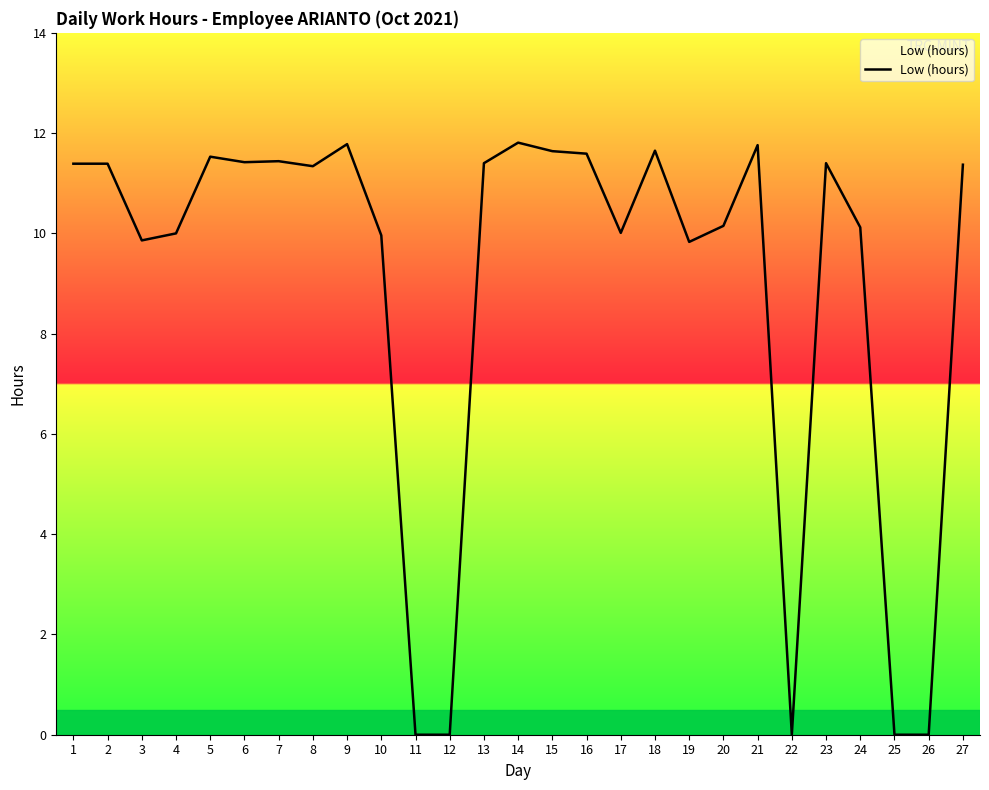

True or false: the data shows 2.1 at 4.

False